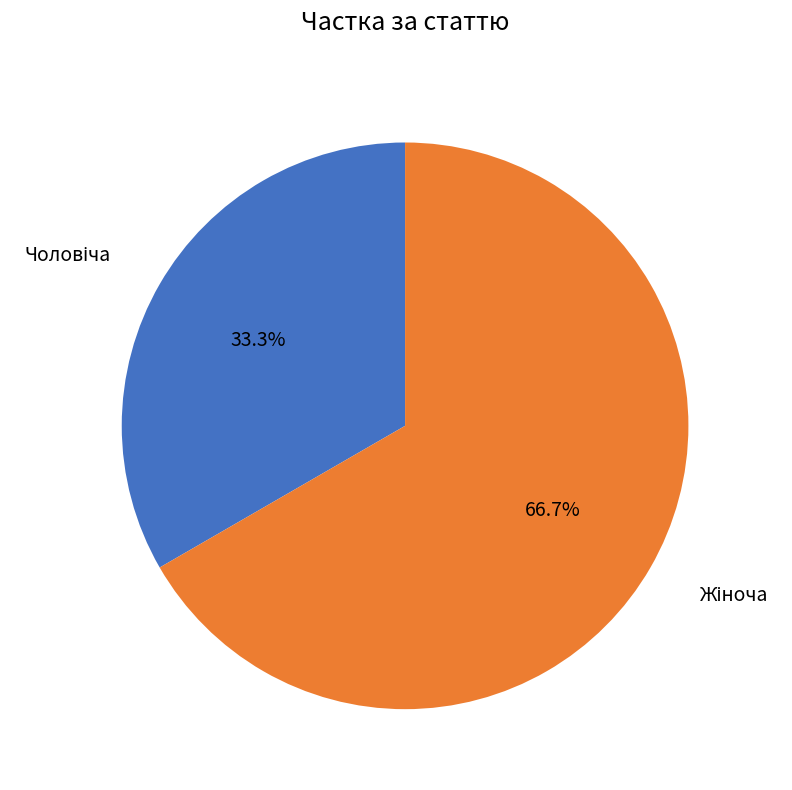

Does any single category account for the majority?

Yes